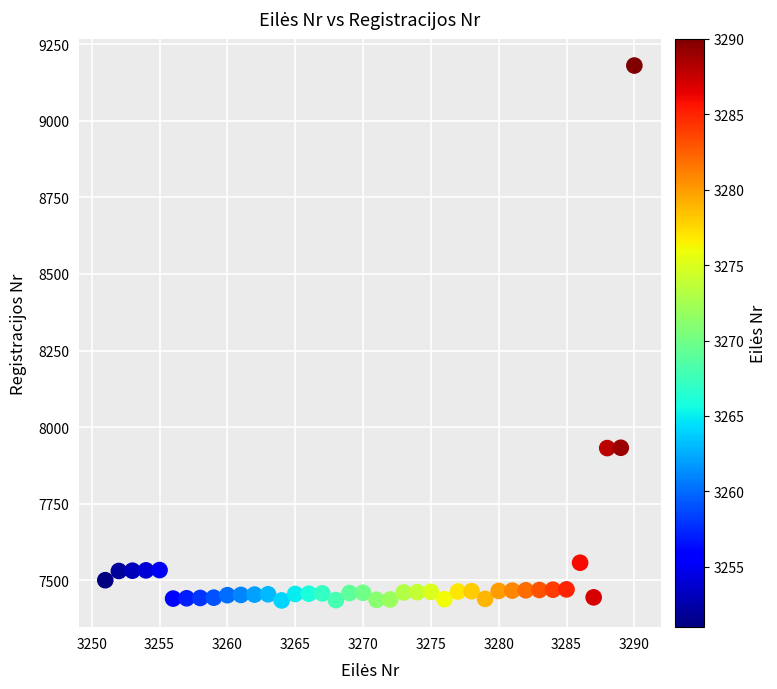

What is the range of Y values (max minus min)?

1745